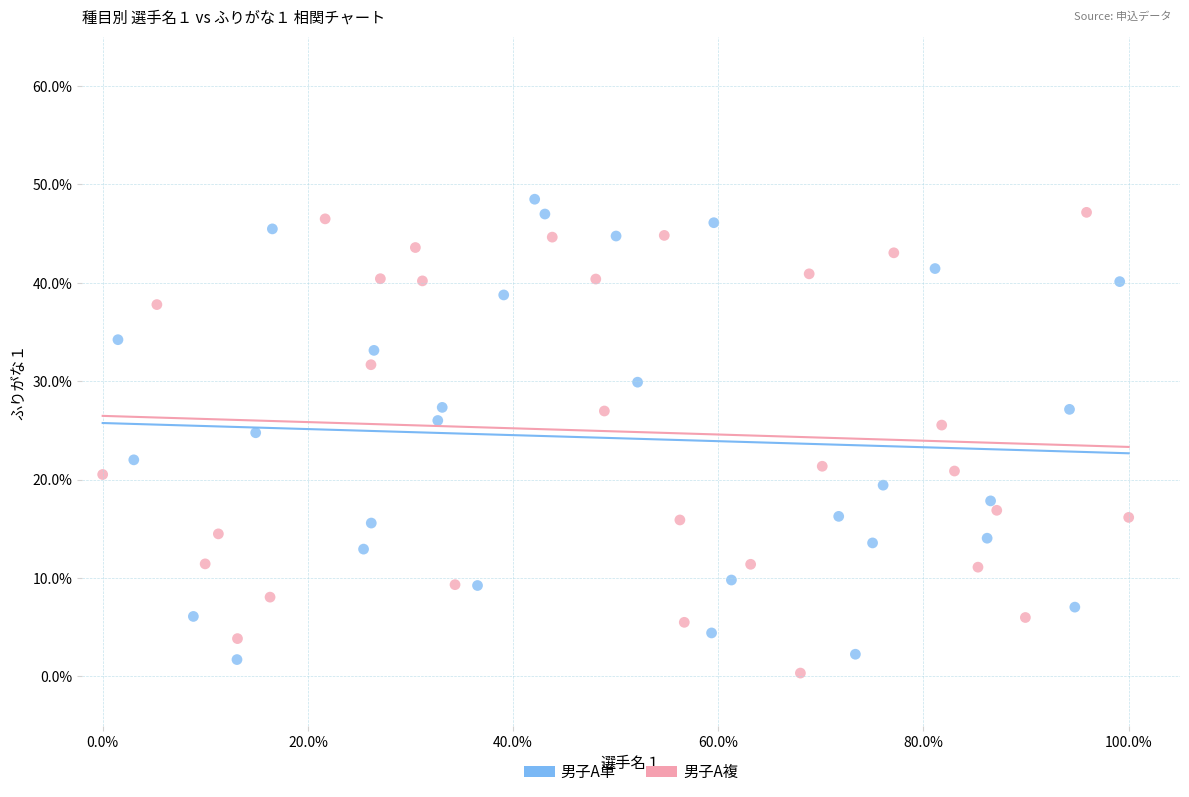

What are all the series names shown in the legend?

男子A単, 男子A複